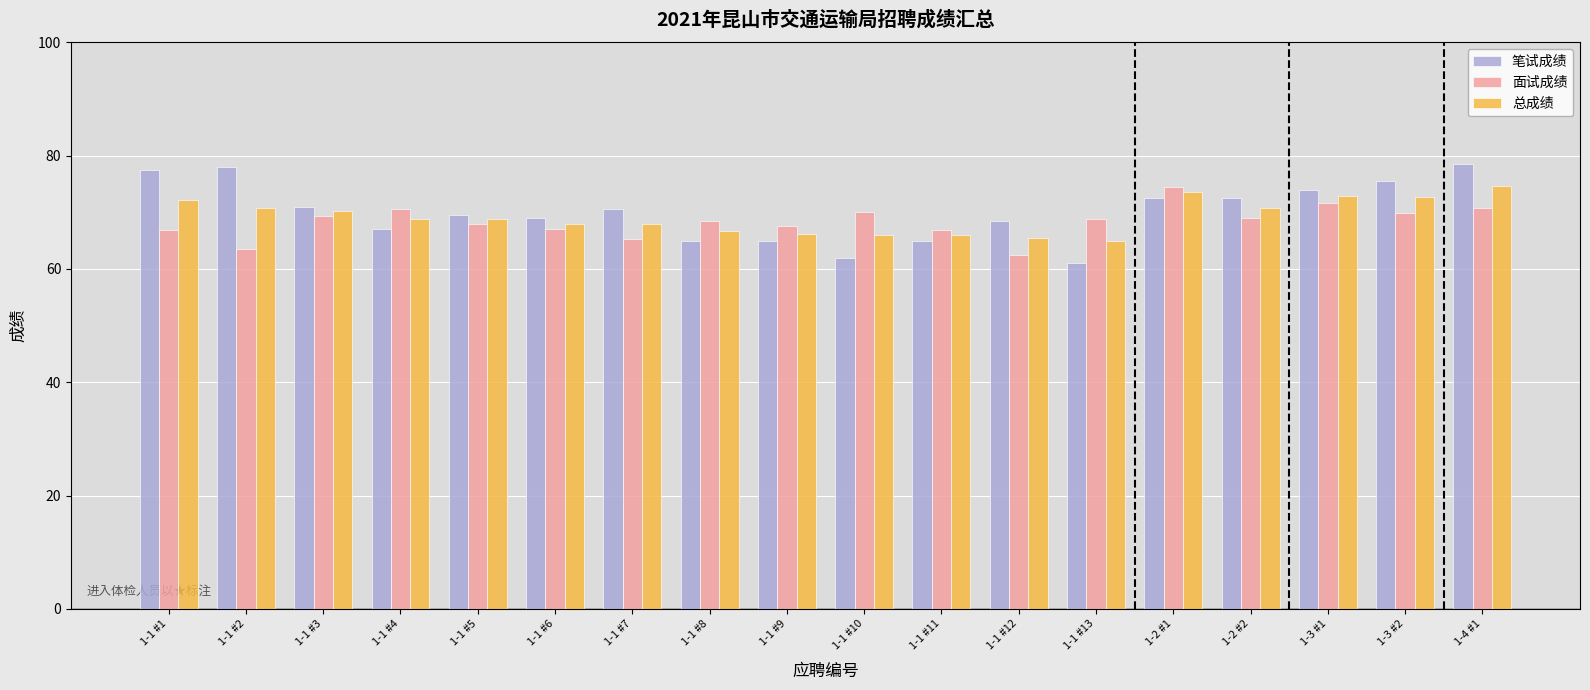

Is it true that 面试成绩 equals 63.6 at 1-1 #2?

True